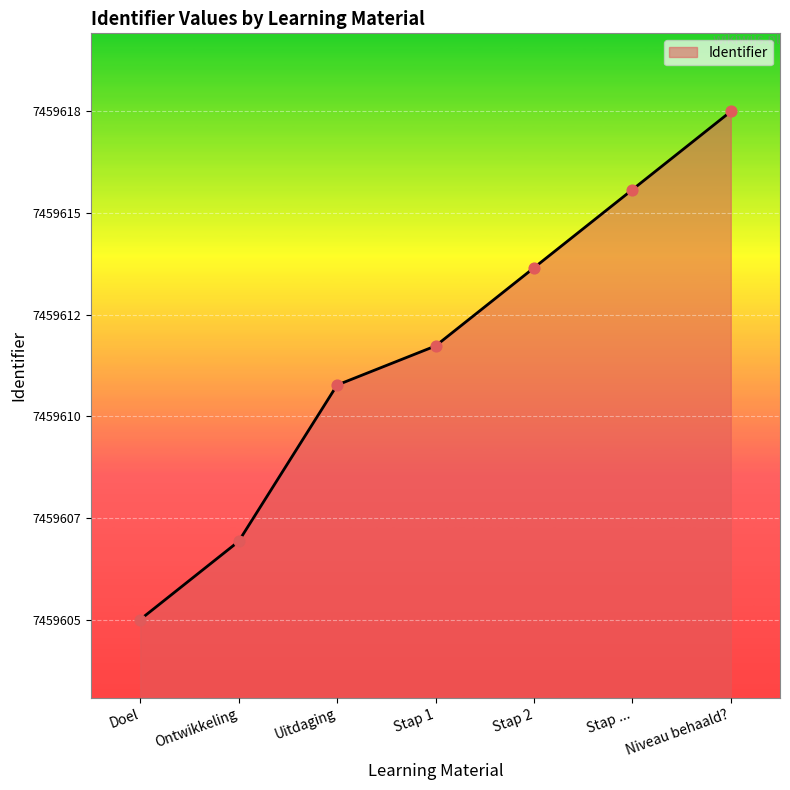

What is the change in value from Doel to Uitdaging?

+6